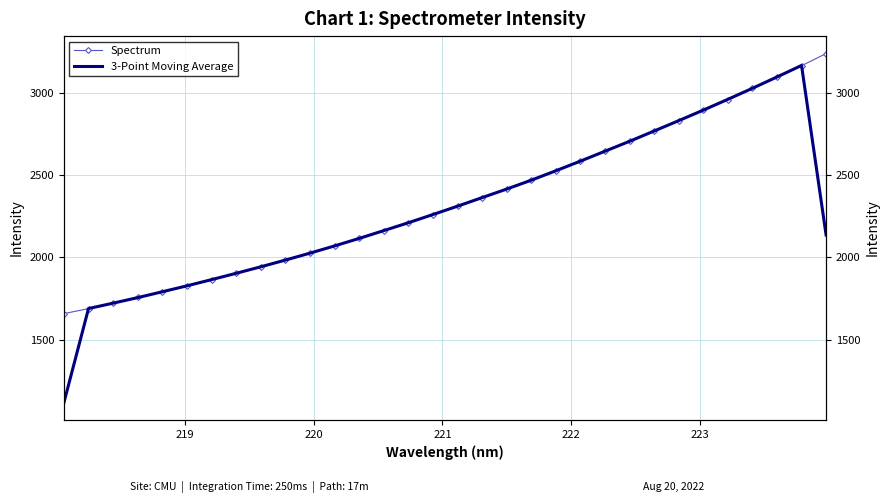

What is the highest value of the 3-Point Moving Average series?

3169.7